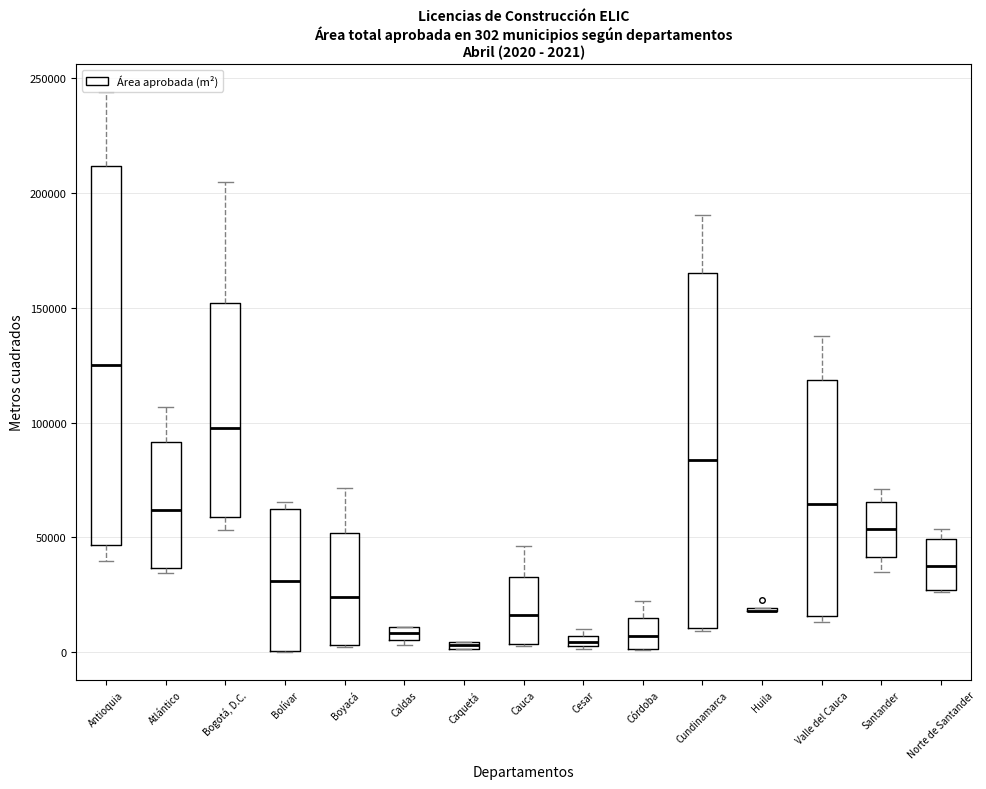

Which box is the tallest, from its lower edge to its upper edge?

Antioquia